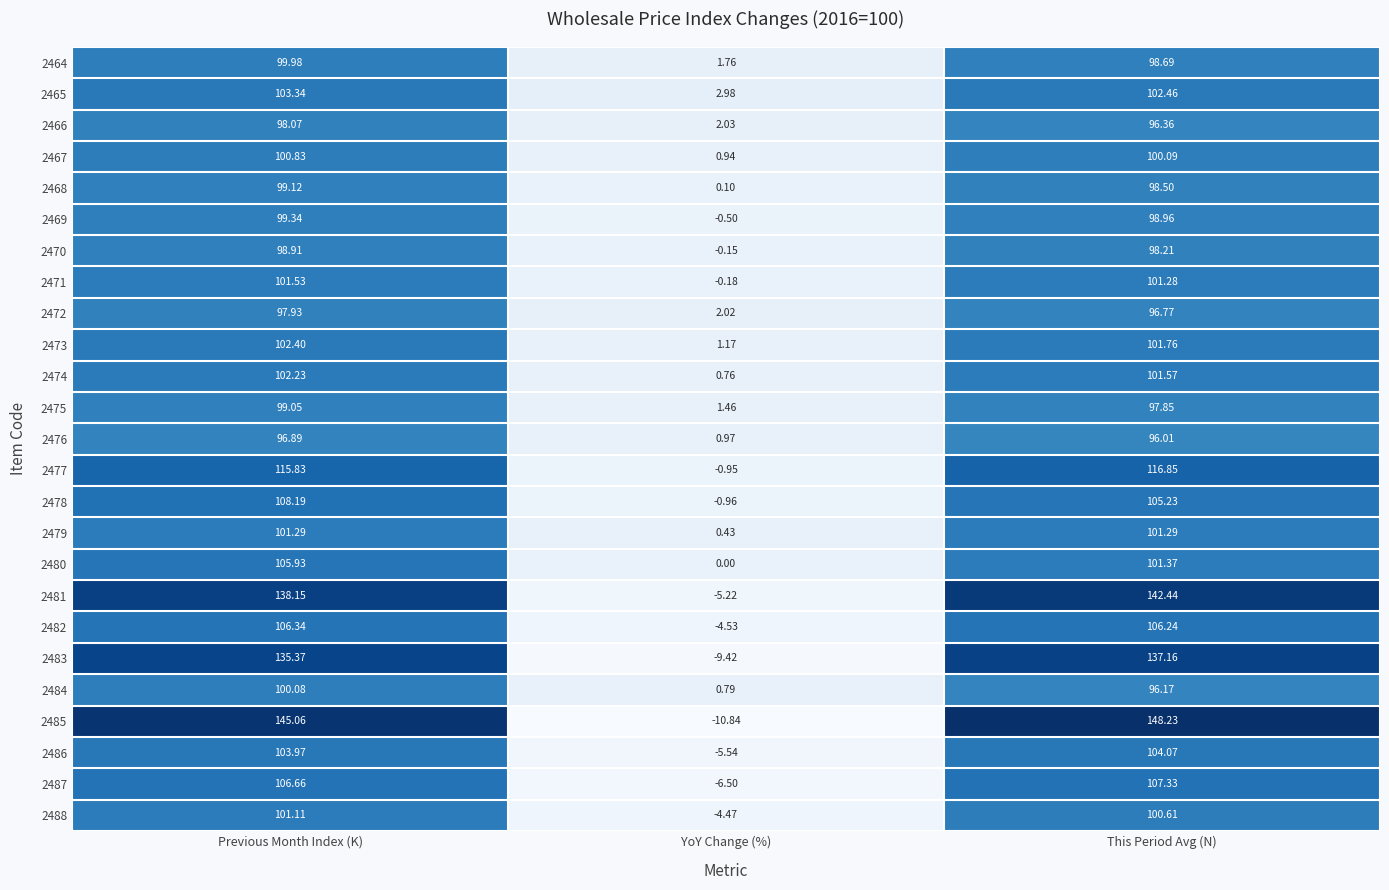

At which label does 2488 first exceed 100?

Previous Month Index (K)